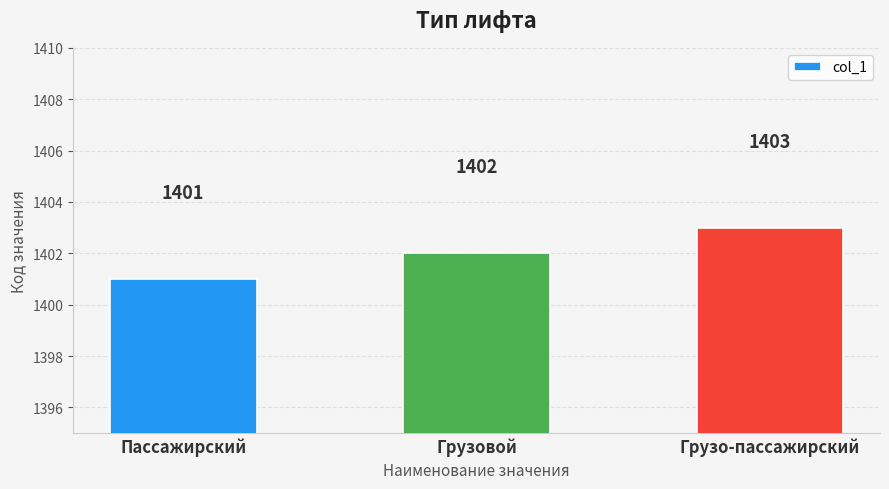

Does the chart contain stacked bars?

No